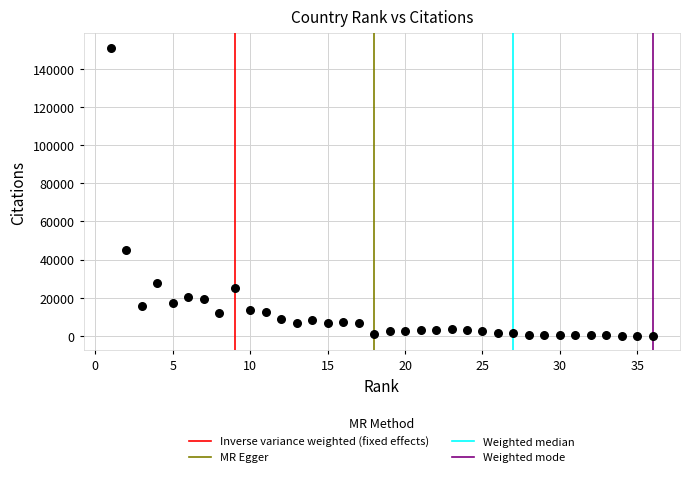

What Y value in the scatter plot is closest to 75522?

45274